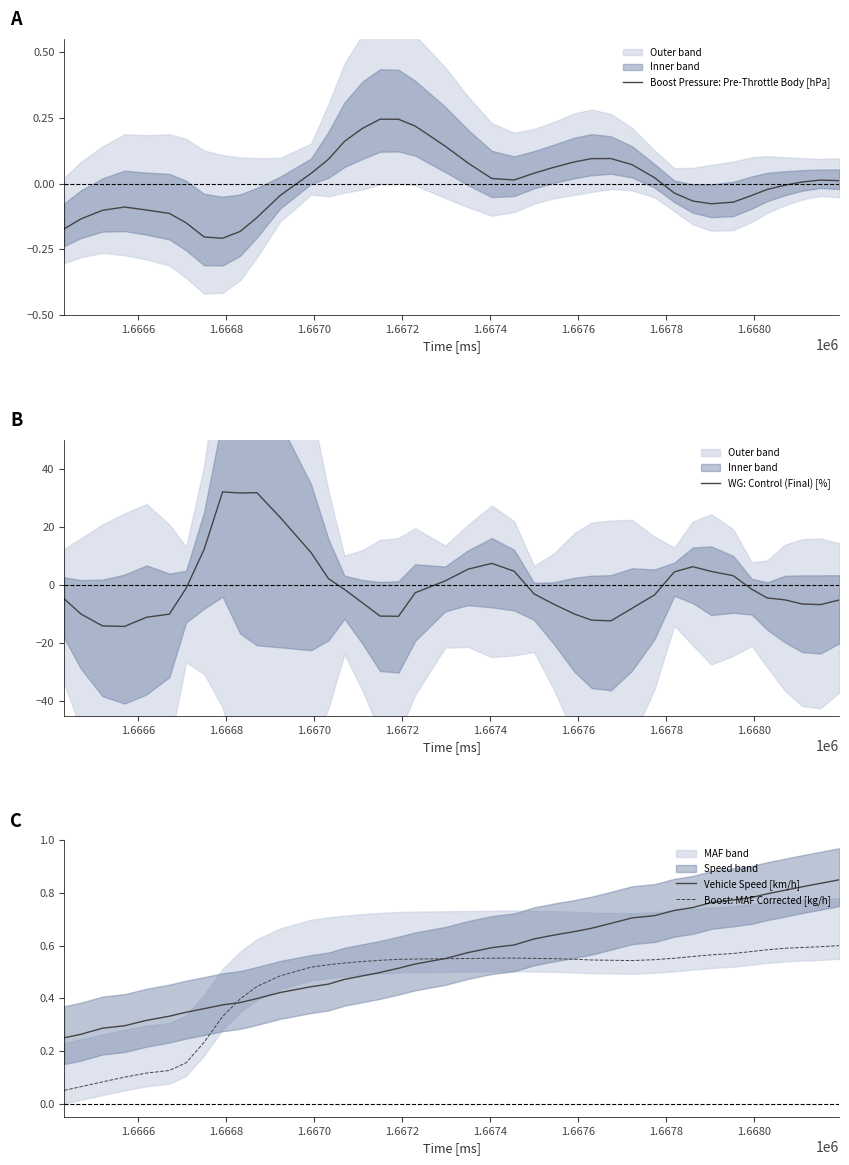

Rank the series by their maximum value, from lowest to highest.

Boost Pressure: Pre-Throttle Body [hPa], Boost: MAF Corrected [kg/h], Vehicle Speed [km/h], WG: Control (Final) [%]